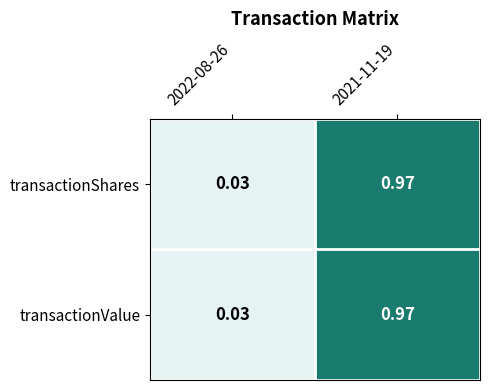

Is the value of transactionShares at 2022-08-26 greater than the value of transactionValue at 2021-11-19?

No